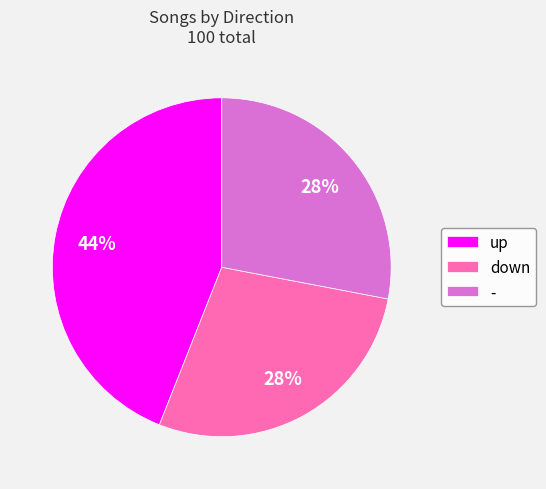

To the nearest percent, what is the average slice percentage?

33%